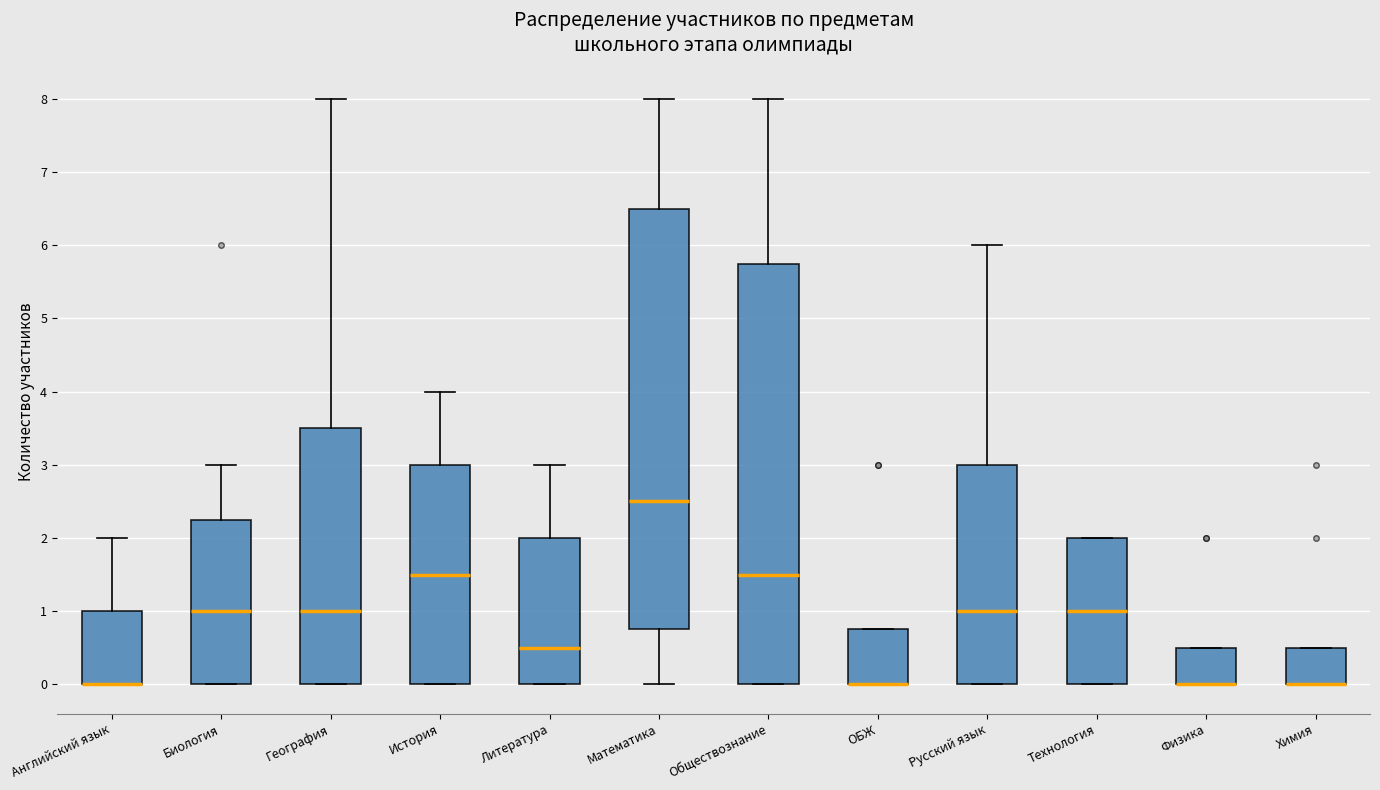

Reading left to right, read every box against the y-axis: the position of its median line, the range the box covers, and the ends of its whiskers. The values are not printed on the chart, so give them approximately, as read against the axis.

Английский язык: median 0.0 (drawn on the box's lower edge), box 0.0 to 1.0, whiskers 0.0 to 2.0
Биология: median 1.0, box 0.0 to 2.3, whiskers 0.0 to 3.0
География: median 1.0, box 0.0 to 3.5, whiskers 0.0 to 8.0
История: median 1.5, box 0.0 to 3.0, whiskers 0.0 to 4.0
Литература: median 0.5, box 0.0 to 2.0, whiskers 0.0 to 3.0
Математика: median 2.5, box 0.8 to 6.5, whiskers 0.0 to 8.0
Обществознание: median 1.5, box 0.0 to 5.8, whiskers 0.0 to 8.0
ОБЖ: median 0.0 (drawn on the box's lower edge), box 0.0 to 0.8, whiskers 0.0 to 0.8
Русский язык: median 1.0, box 0.0 to 3.0, whiskers 0.0 to 6.0
Технология: median 1.0, box 0.0 to 2.0, whiskers 0.0 to 2.0
Физика: median 0.0 (drawn on the box's lower edge), box 0.0 to 0.5, whiskers 0.0 to 0.5
Химия: median 0.0 (drawn on the box's lower edge), box 0.0 to 0.5, whiskers 0.0 to 0.5